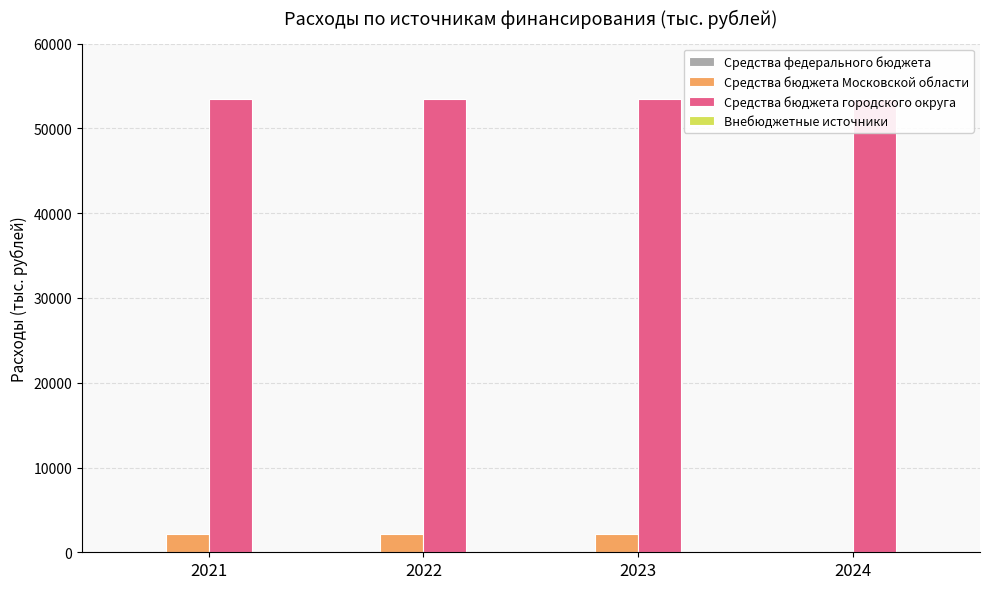

What is the value of the Средства бюджета Московской области bar at the 2nd from the left?

2167.0